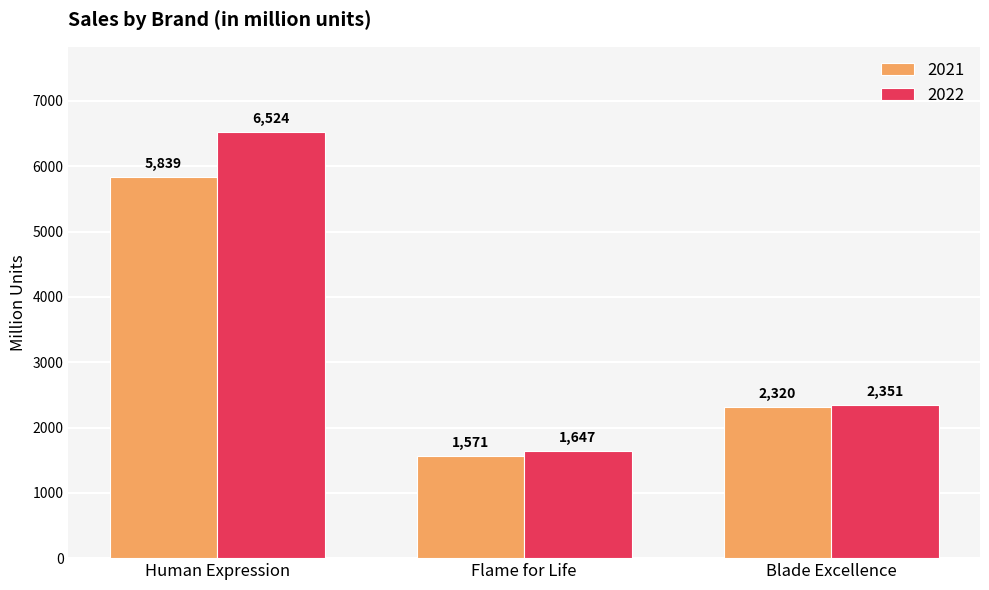

What value does the 2021 series have at Human Expression, to the nearest 10?

5840